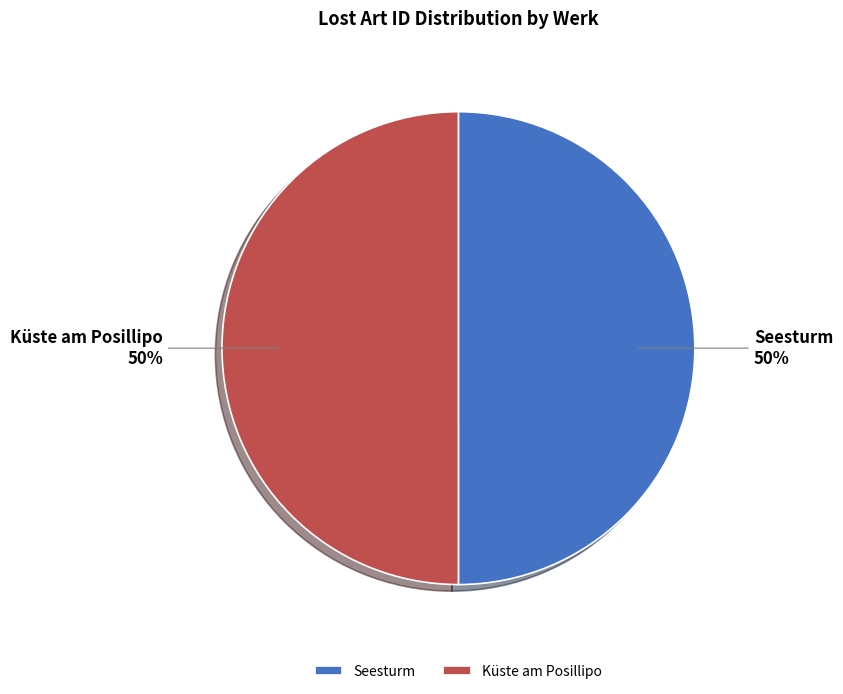

Combined, do Seesturm and Küste am Posillipo account for over 50%?

Yes